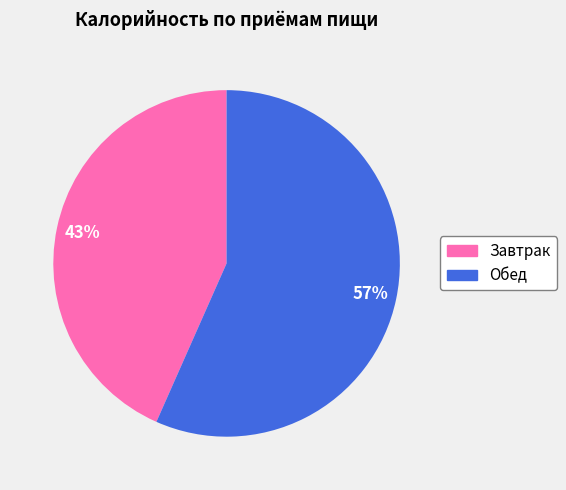

To the nearest percent, what is the combined percentage of Завтрак and Обед?

100%